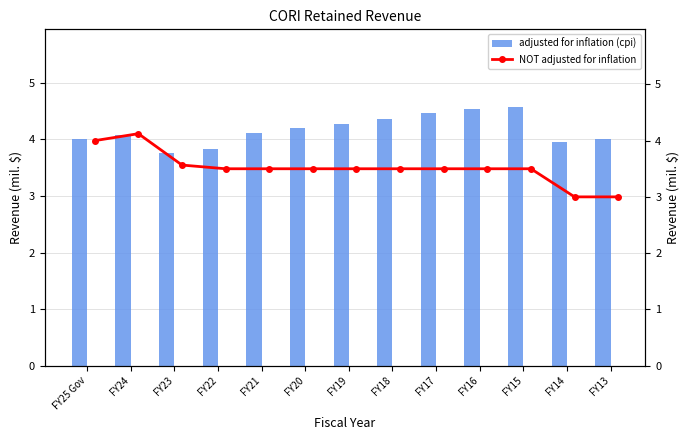

How many distinct data groups are displayed?

2